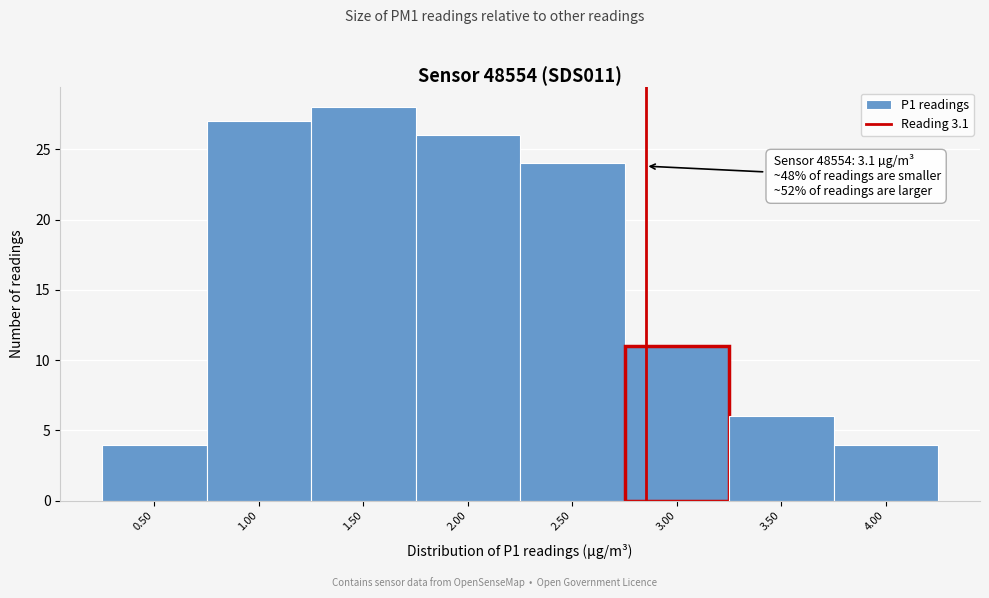

Reading left to right, list all the values displayed in this chart.

4	27	28	26	24	11	6	4